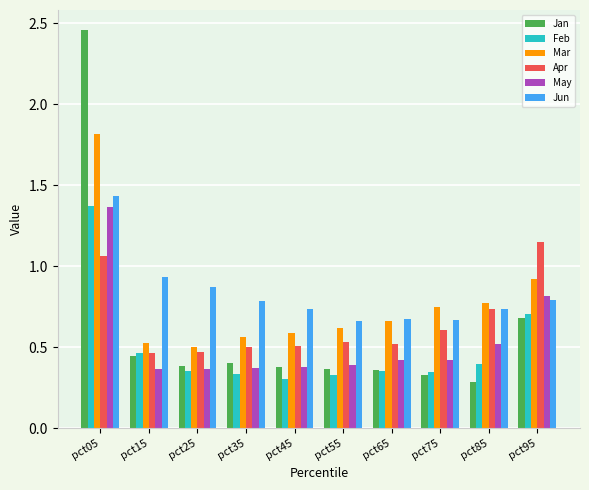

Is the value of Feb at pct85 greater than the value of May at pct65?

No